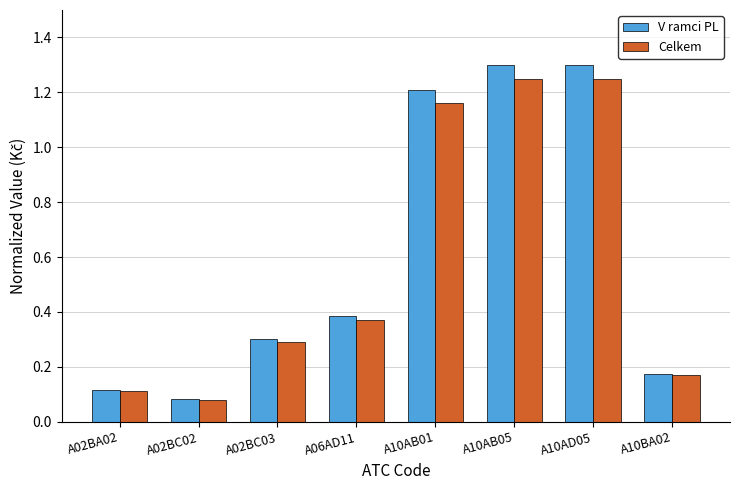

How many categories are shown in the chart?

8